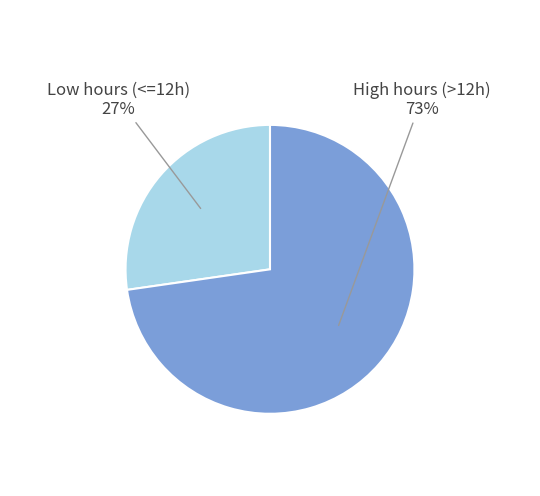

Which slice is the smallest?

Low hours (<=12h)